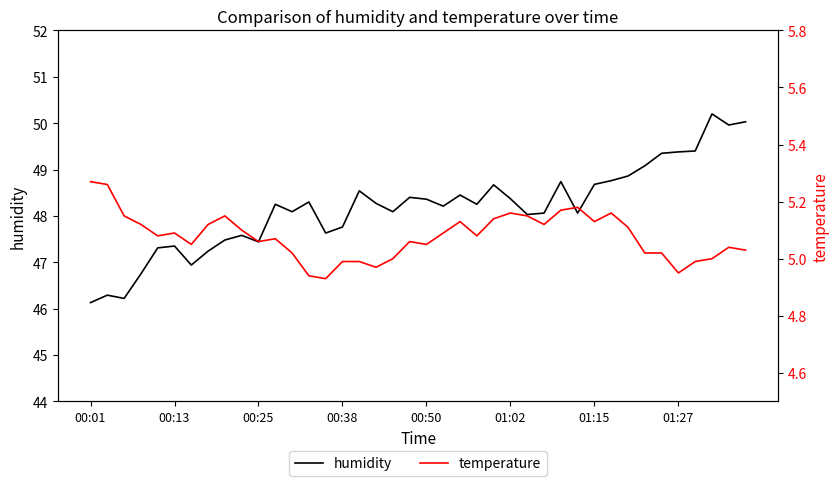

Which series has the widest spread of values?

humidity